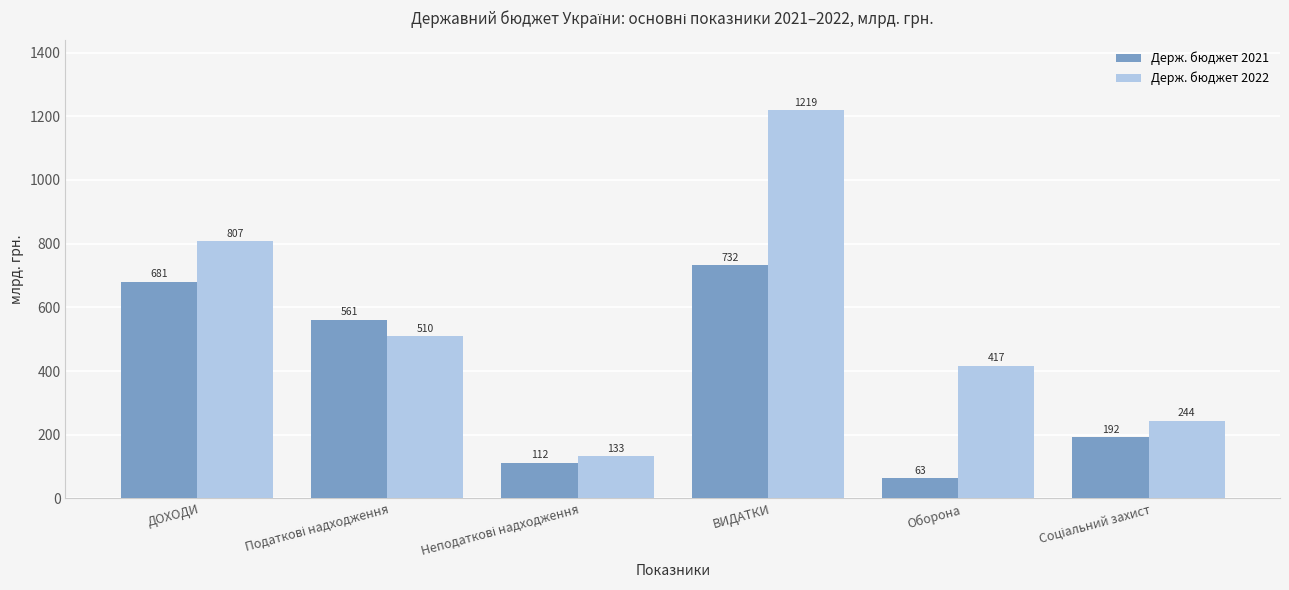

What are all the series names shown in the legend?

Держ. бюджет 2021, Держ. бюджет 2022